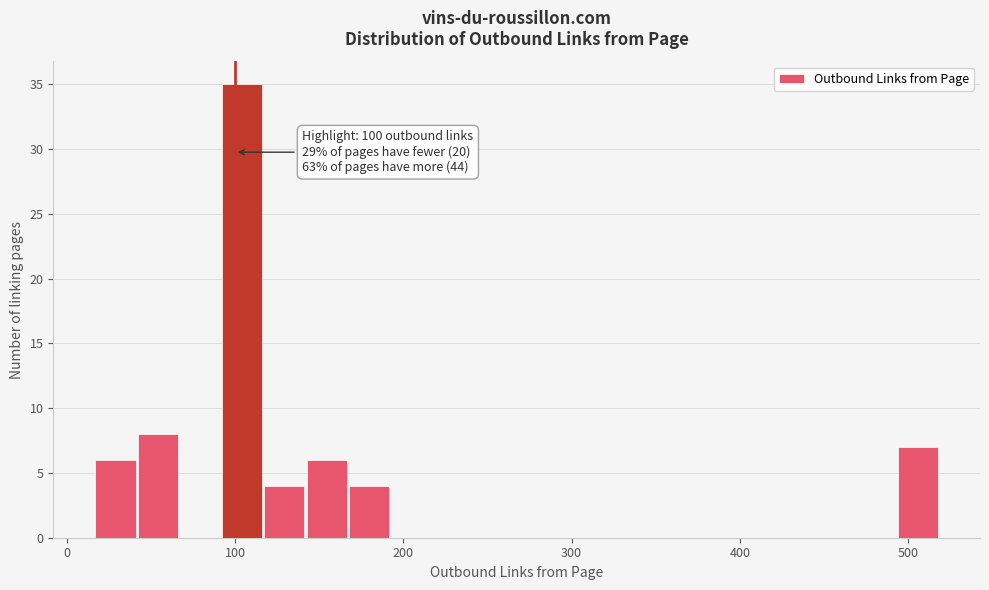

Read against the x-axis, roughly where is the centre of the tallest bar?

100